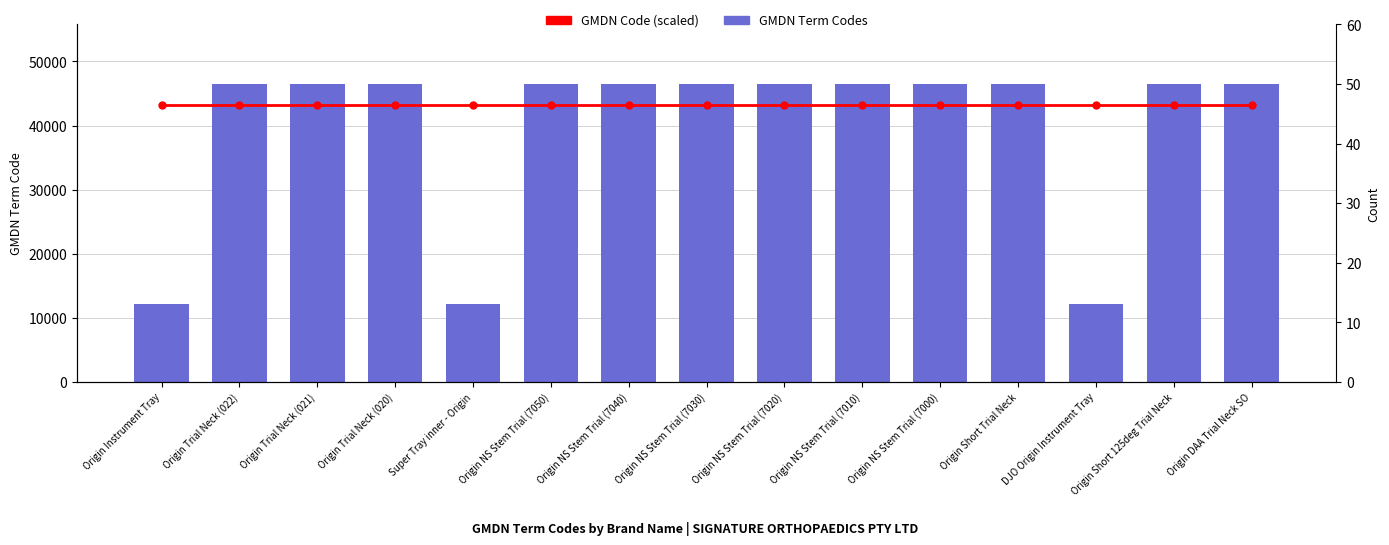

Is the value of GMDN Code (scaled) at Origin Instrument Tray greater than the value of GMDN Term Codes at Origin NS Stem Trial (7010)?

No